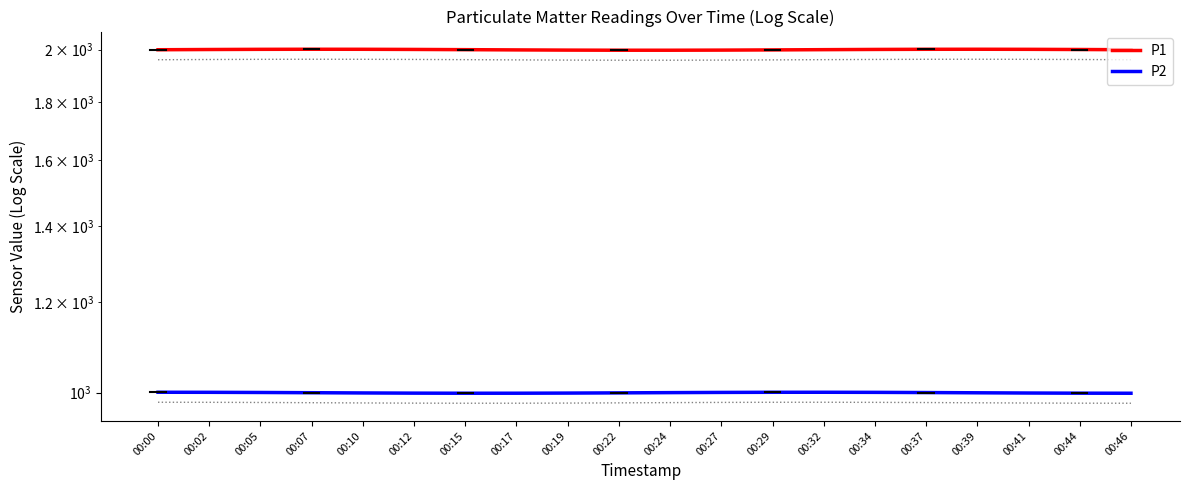

At which label is P2 closest to 999?

00:44